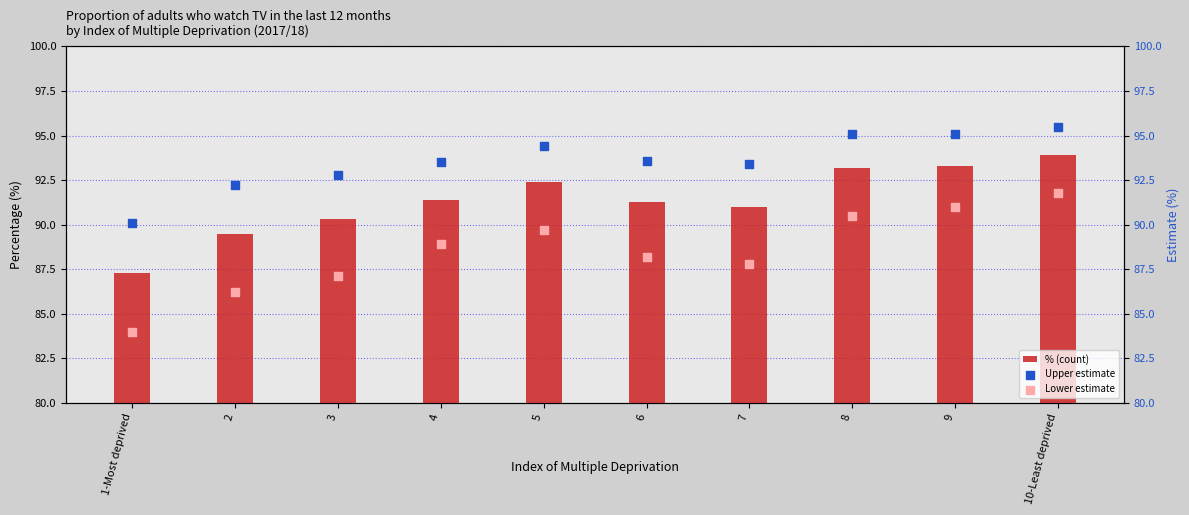

What are all the series names shown in the legend?

% (count), Upper estimate, Lower estimate